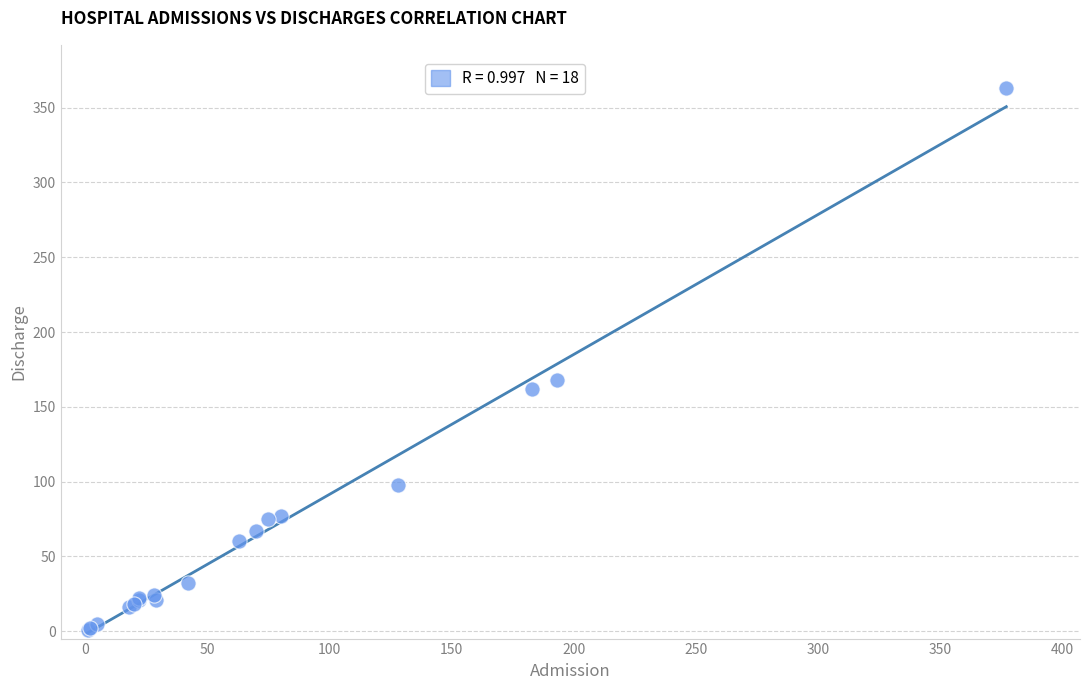

What Y value in the scatter plot is closest to 182?

168